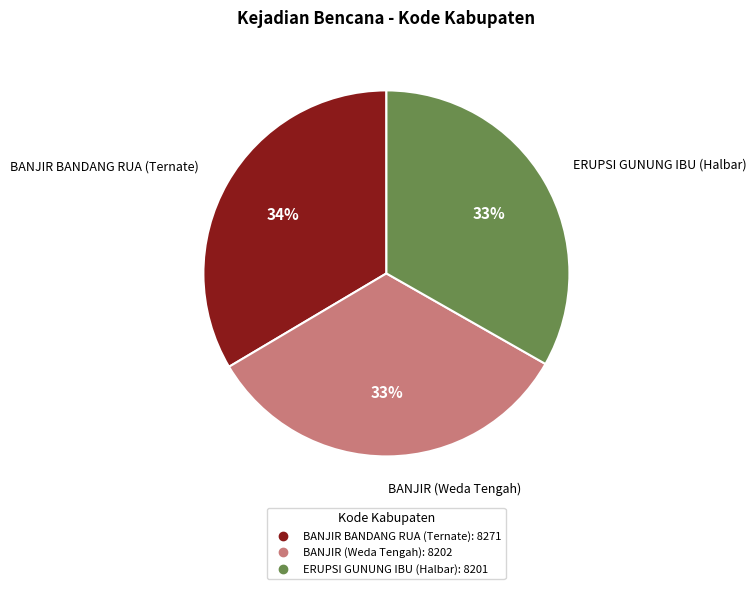

What is the ratio of the value at BANJIR (Weda Tengah) to the value at ERUPSI GUNUNG IBU (Halbar)?

1.0